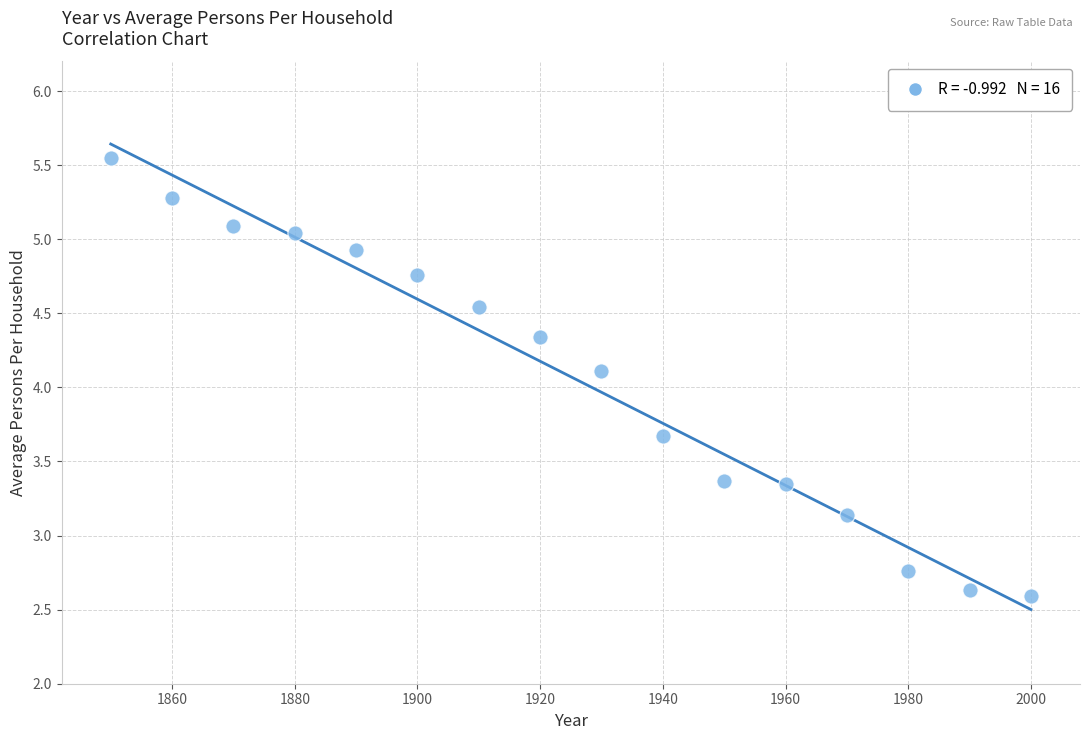

What Y value in the scatter plot is closest to 4?

4.1